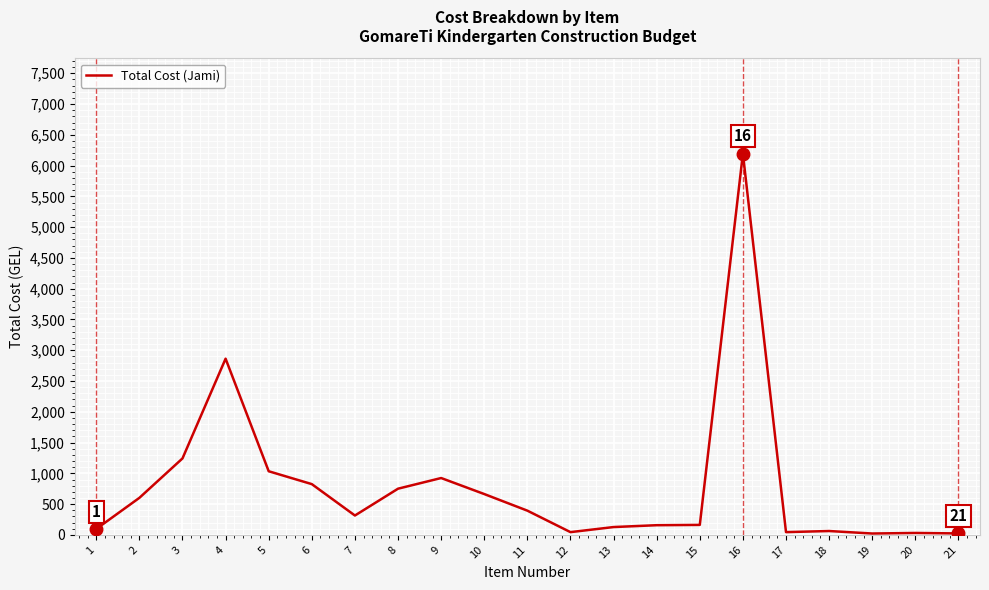

What is the maximum value shown in the chart?

6195.0